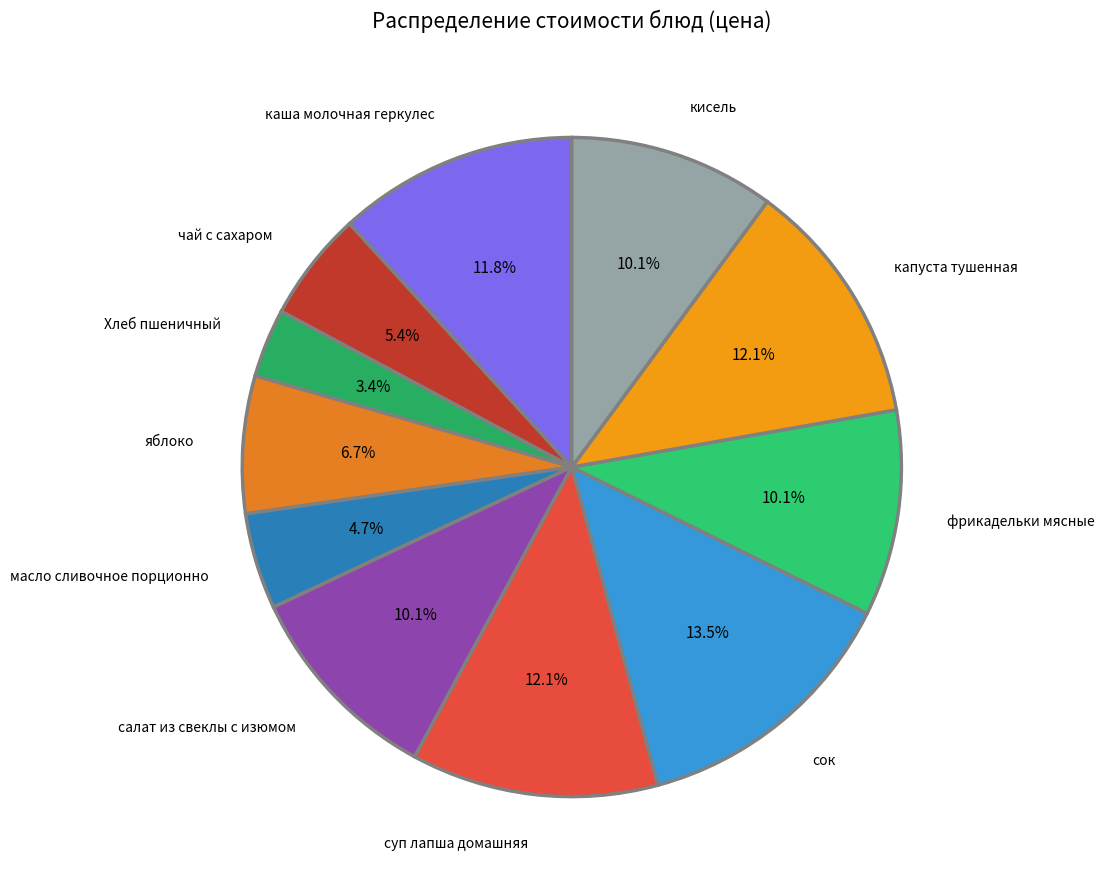

To the nearest percent, what is the average slice percentage?

9%